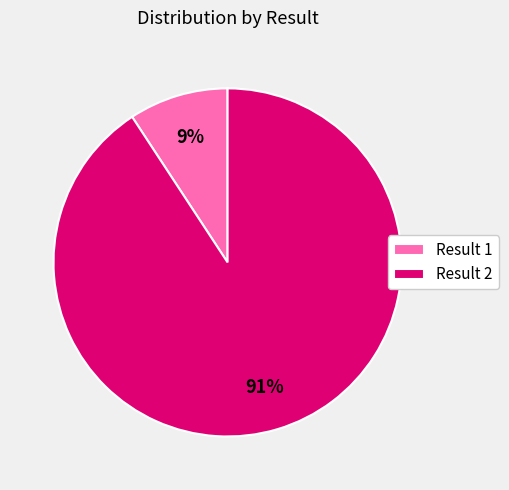

Which has a higher value, Result 2 or Result 1?

Result 2